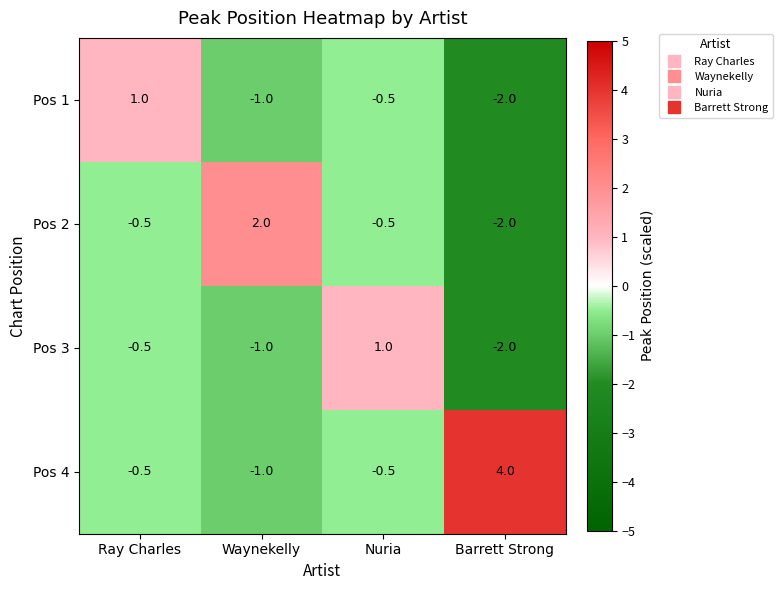

Rank the categories by Pos 3 value from lowest to highest.

Barrett Strong, Waynekelly, Ray Charles, Nuria